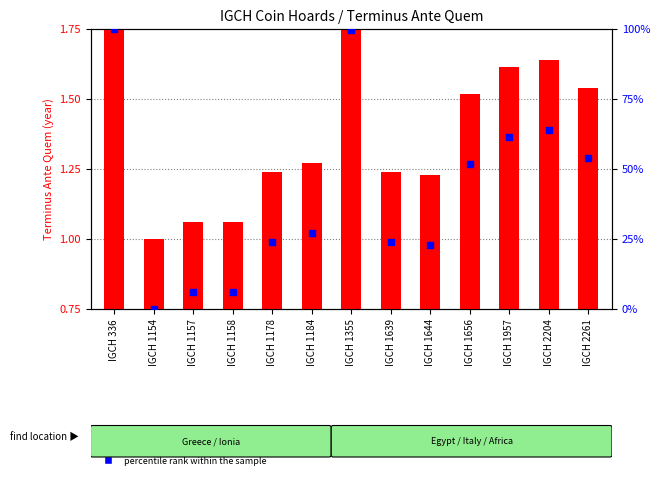

At which category is the sum across all series the highest?

IGCH 336